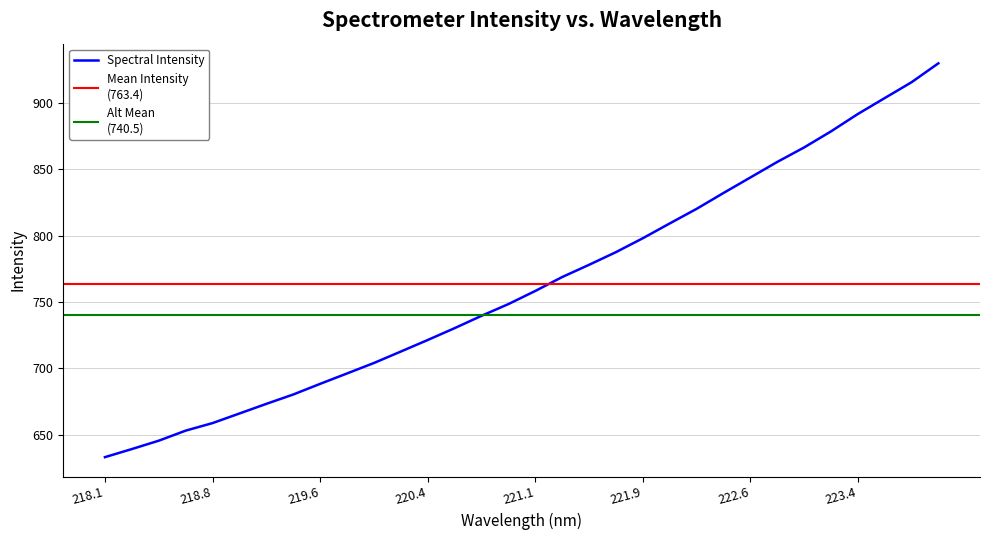

What is the value of the 10th point from the left?

696.3